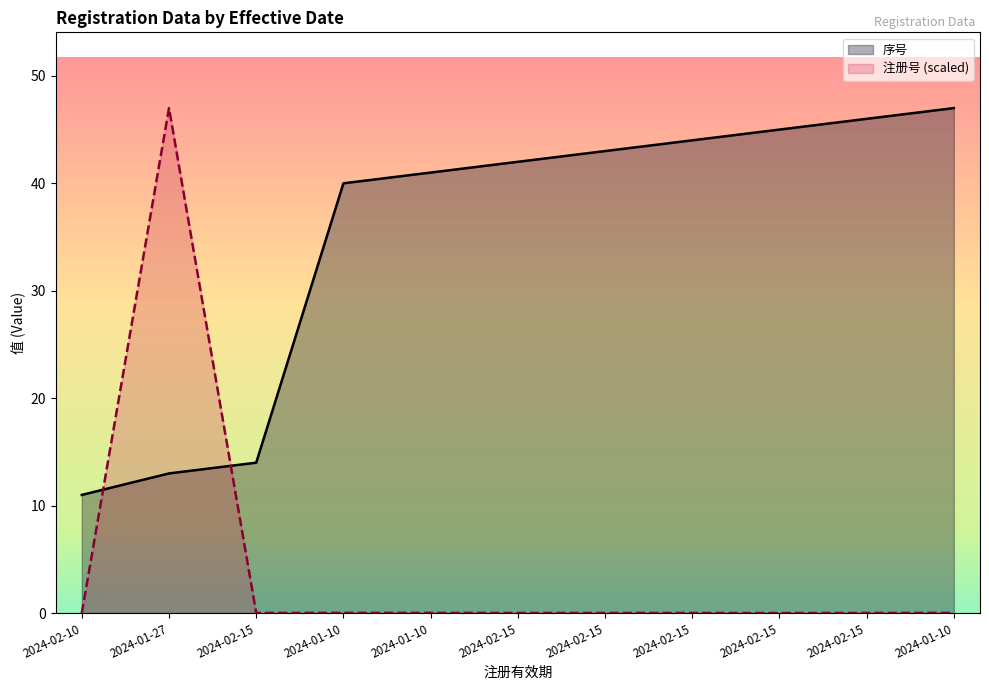

How many lines are shown in the chart?

2